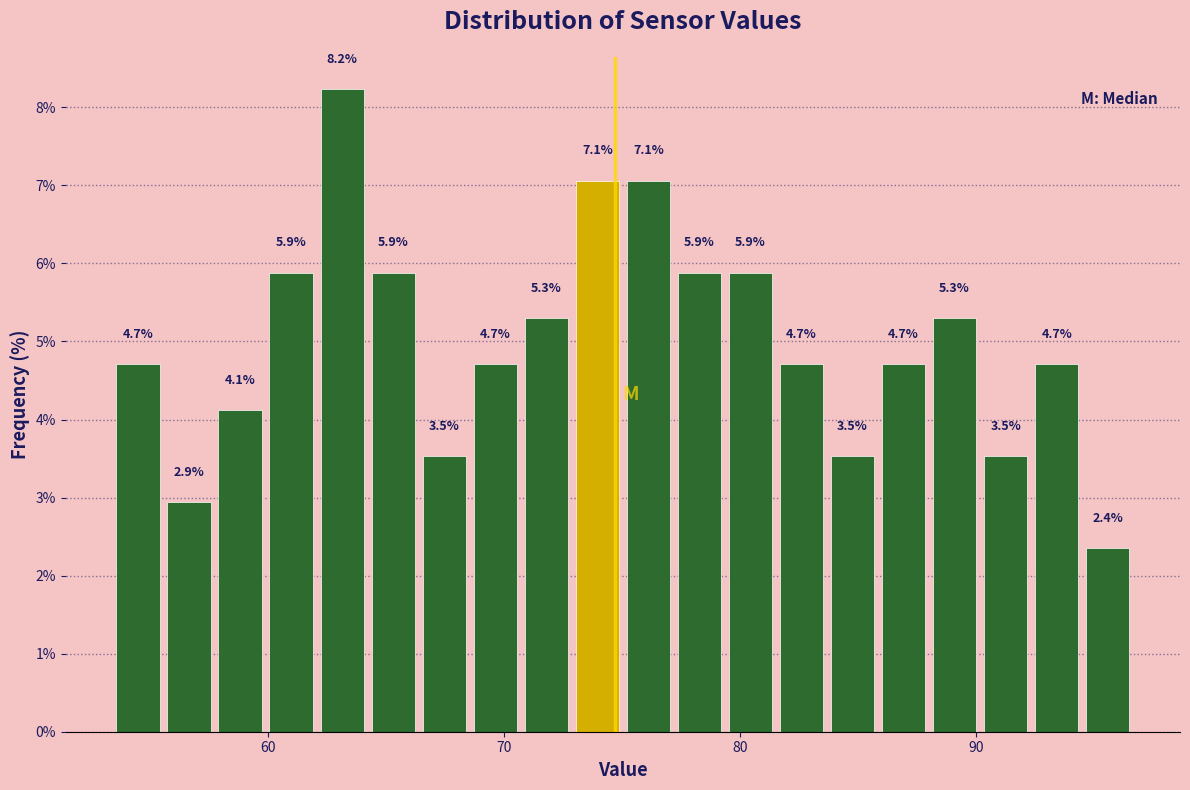

Read against the x-axis, roughly where is the centre of the tallest bar?

63